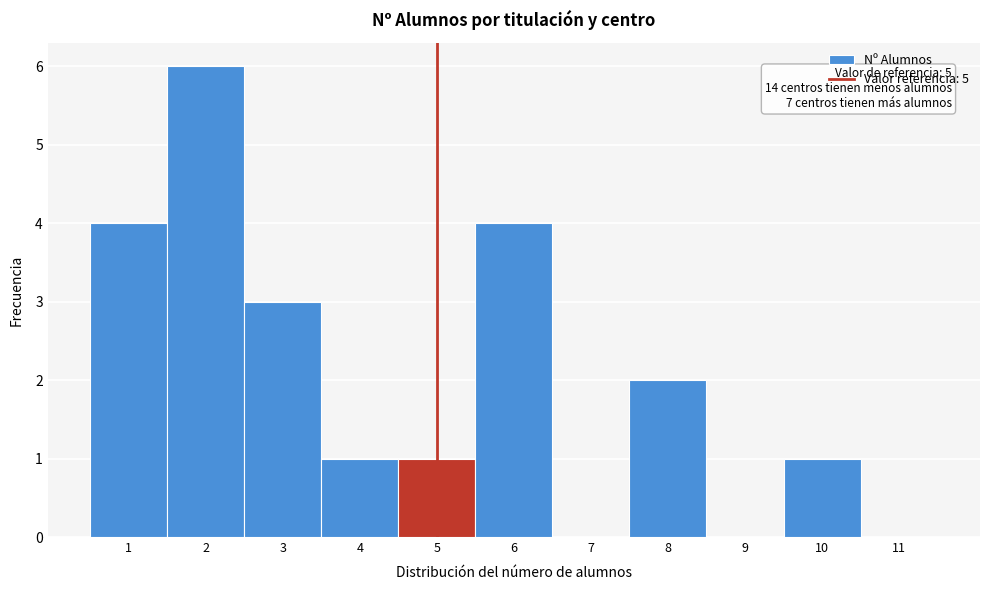

Which range on the x-axis has the tallest bar?

1.5 to 2.5